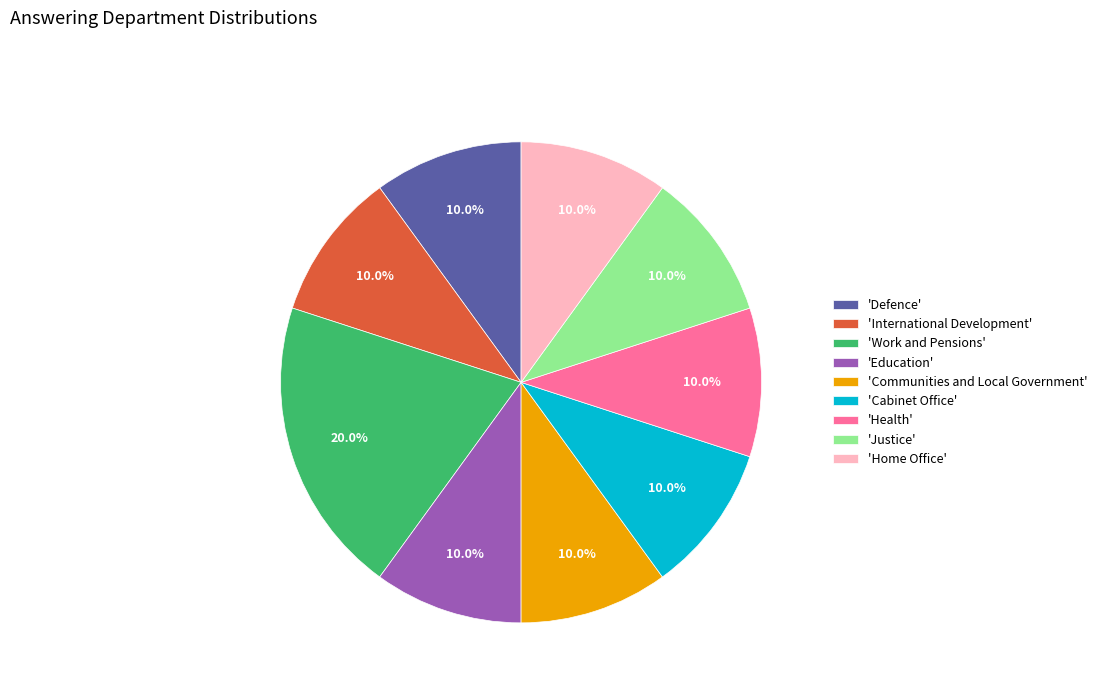

What is the largest slice in the pie chart?

'Work and Pensions'